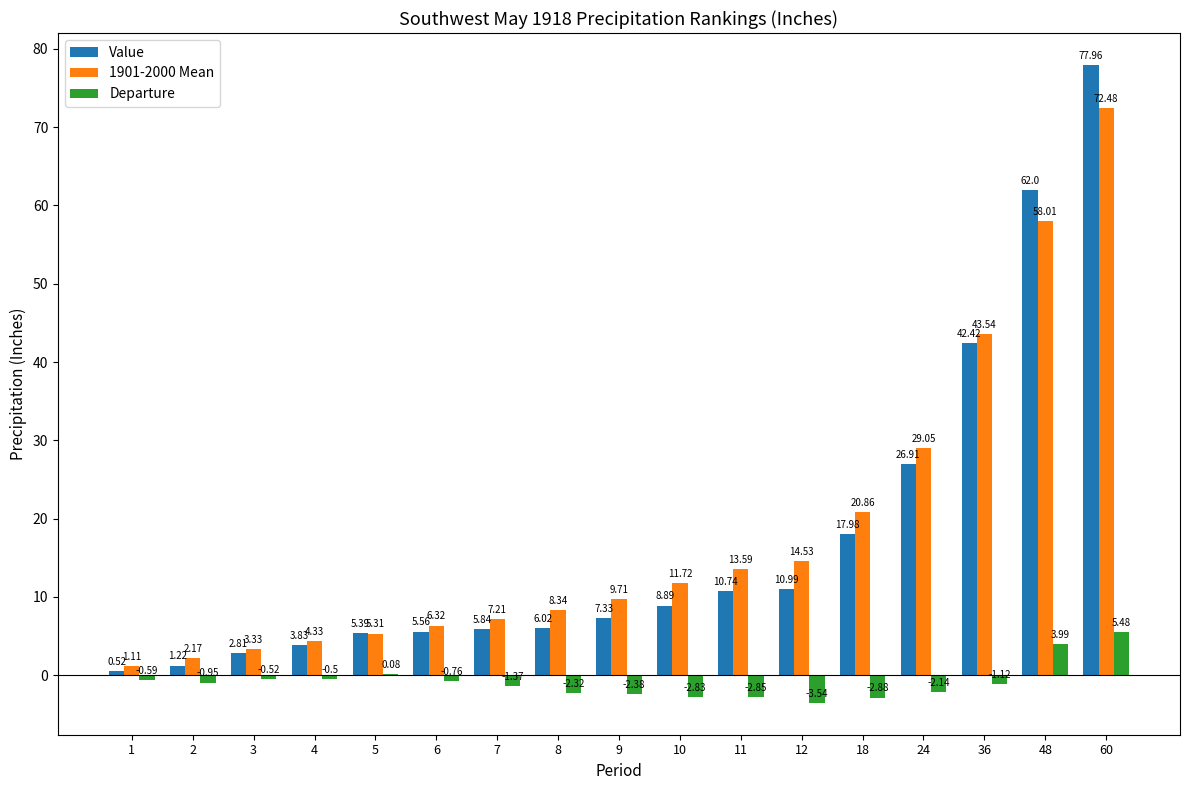

Which series changed the most between 5 and 48?

Value